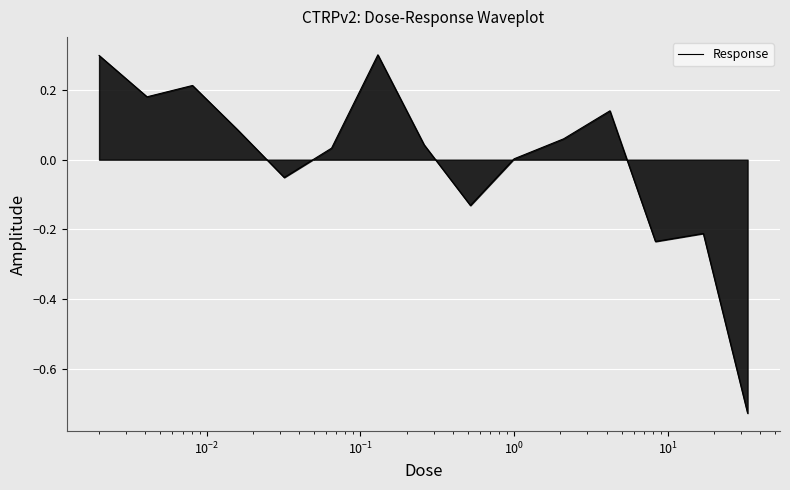

What is the difference between the maximum and minimum values?

1.0